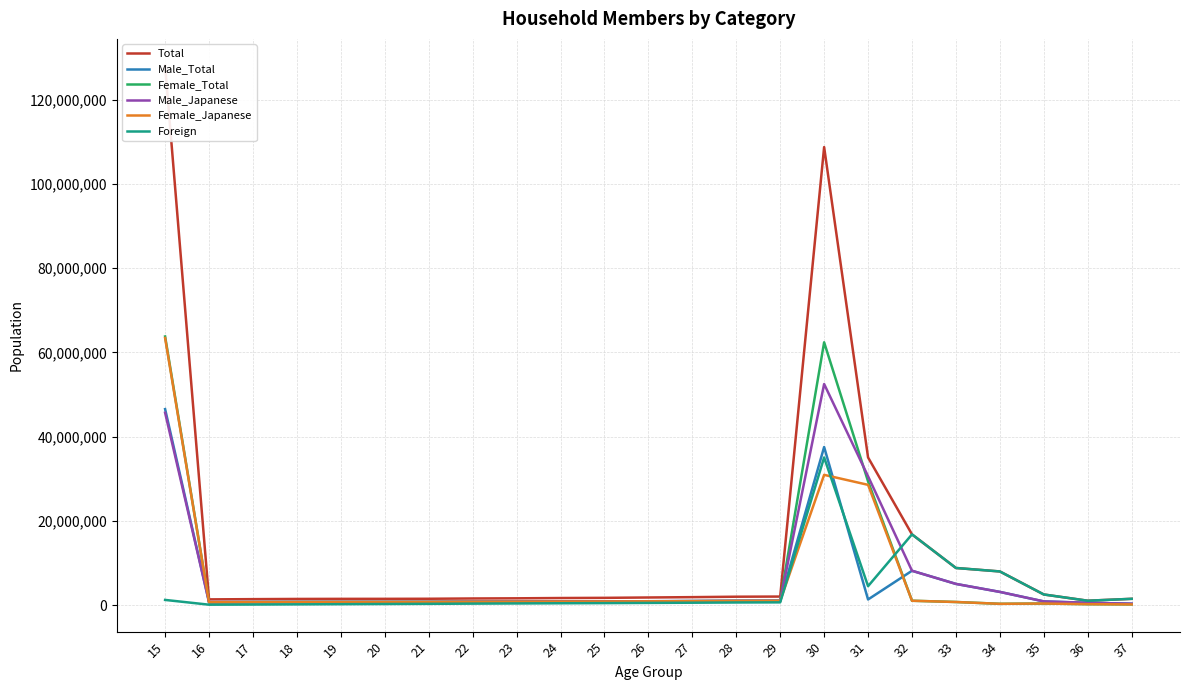

Which label corresponds to the smallest value in the chart?

16